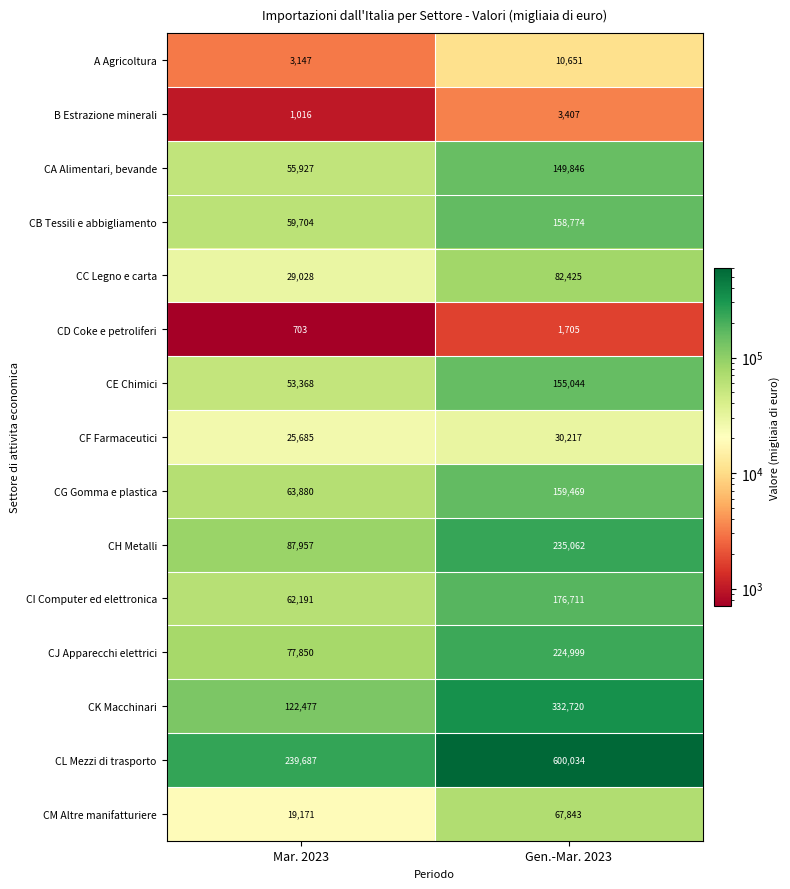

Which series has the widest spread of values?

CL Mezzi di trasporto